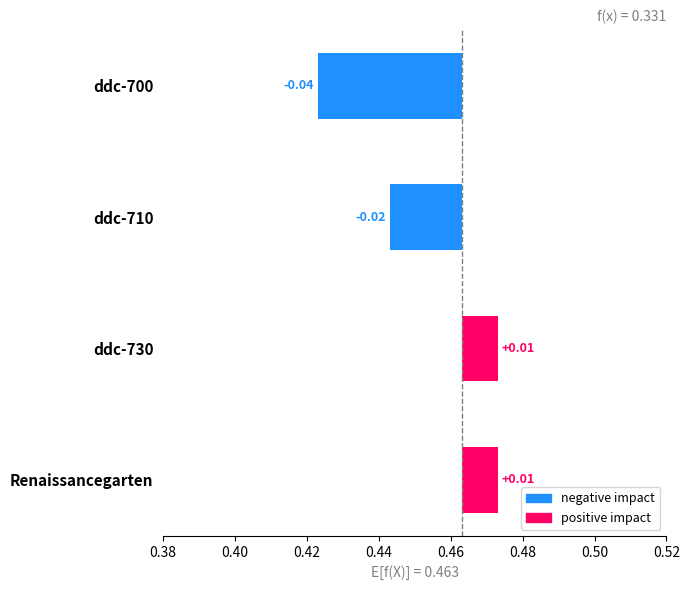

Does the chart contain stacked bars?

No